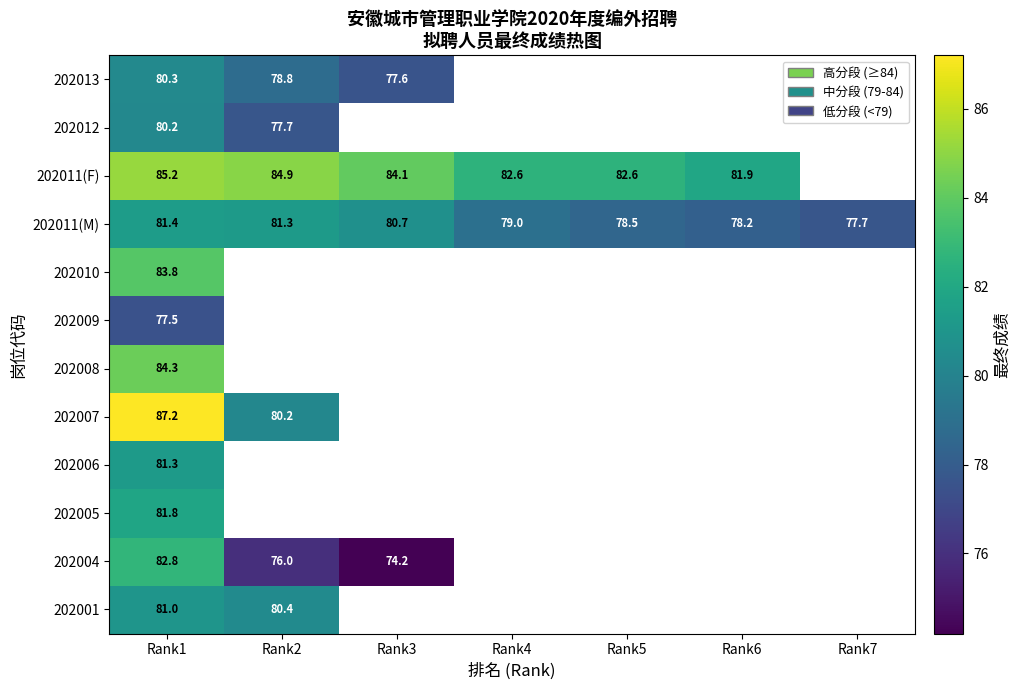

At which category is the sum across all series the highest?

Rank1